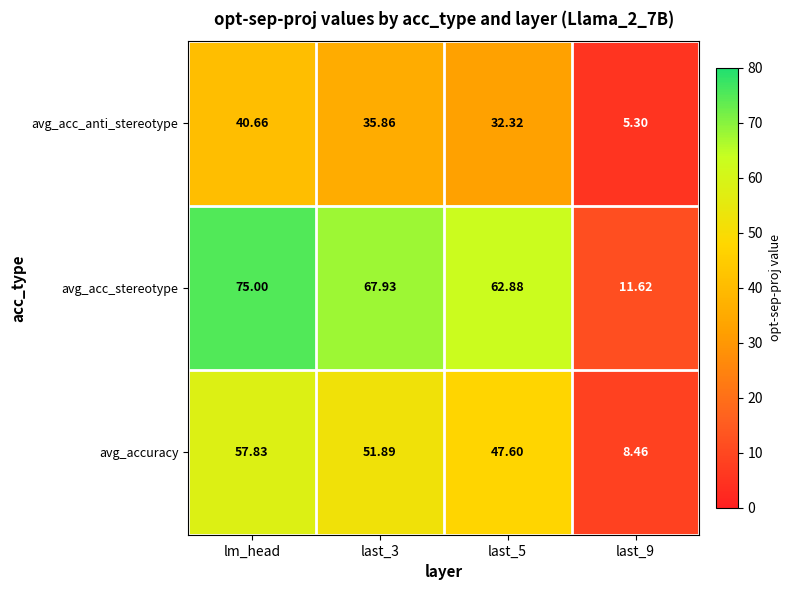

Rank the series at last_5 from highest to lowest value.

avg_acc_stereotype, avg_accuracy, avg_acc_anti_stereotype